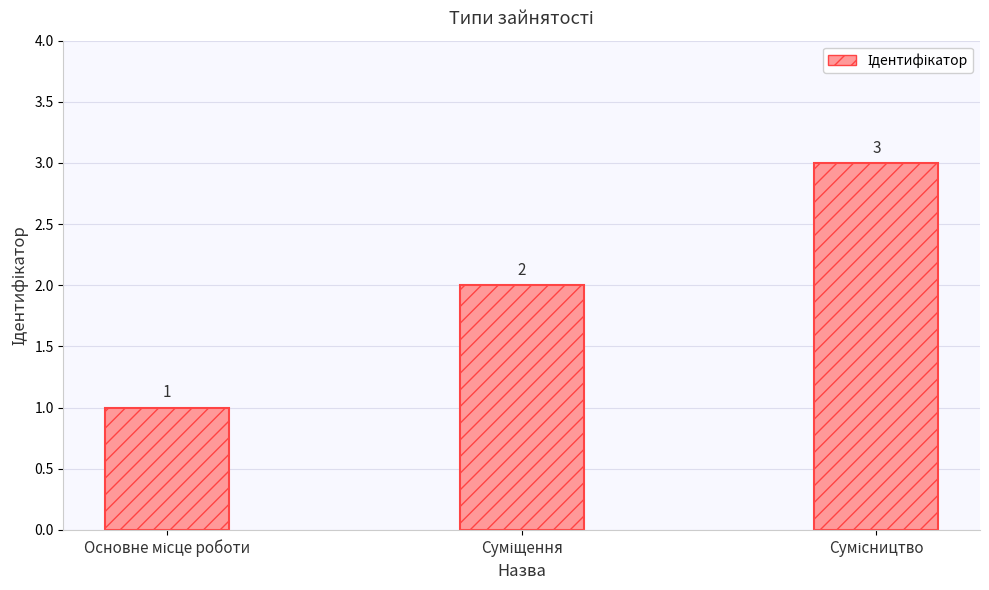

How many values are between 1 and 3?

3